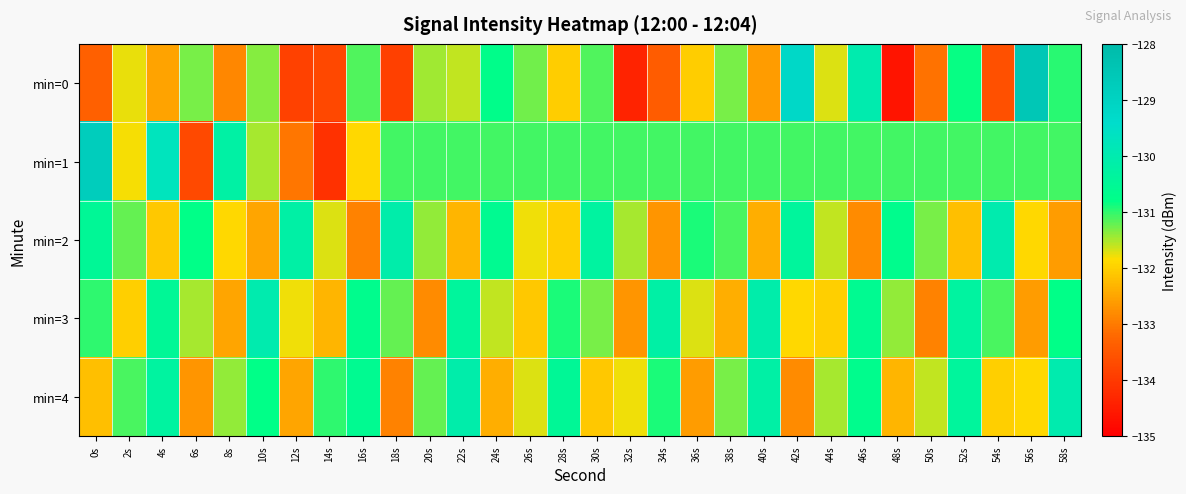

Which has a higher value, 4s or 54s?

4s